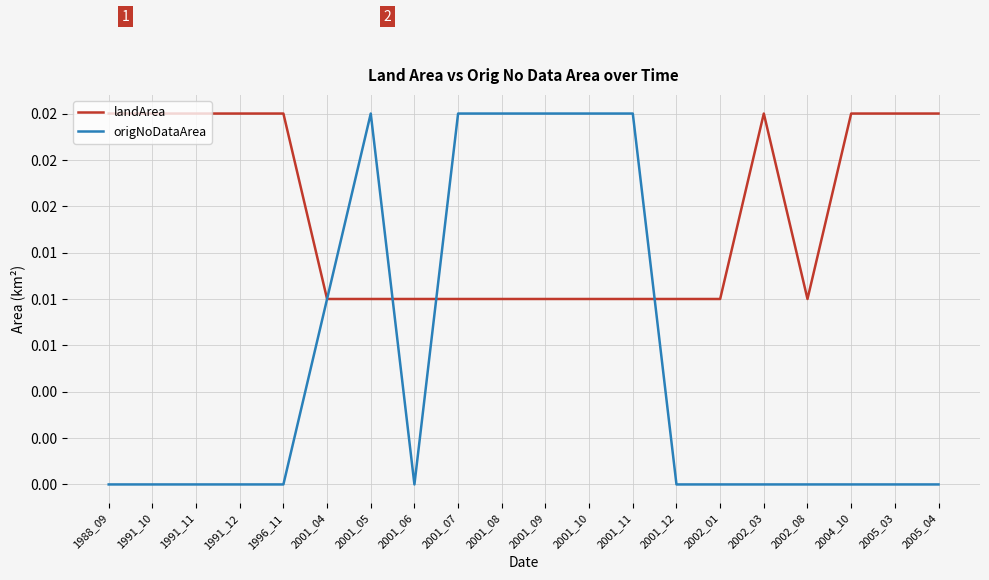

Does the chart display data point markers on the line(s)?

No